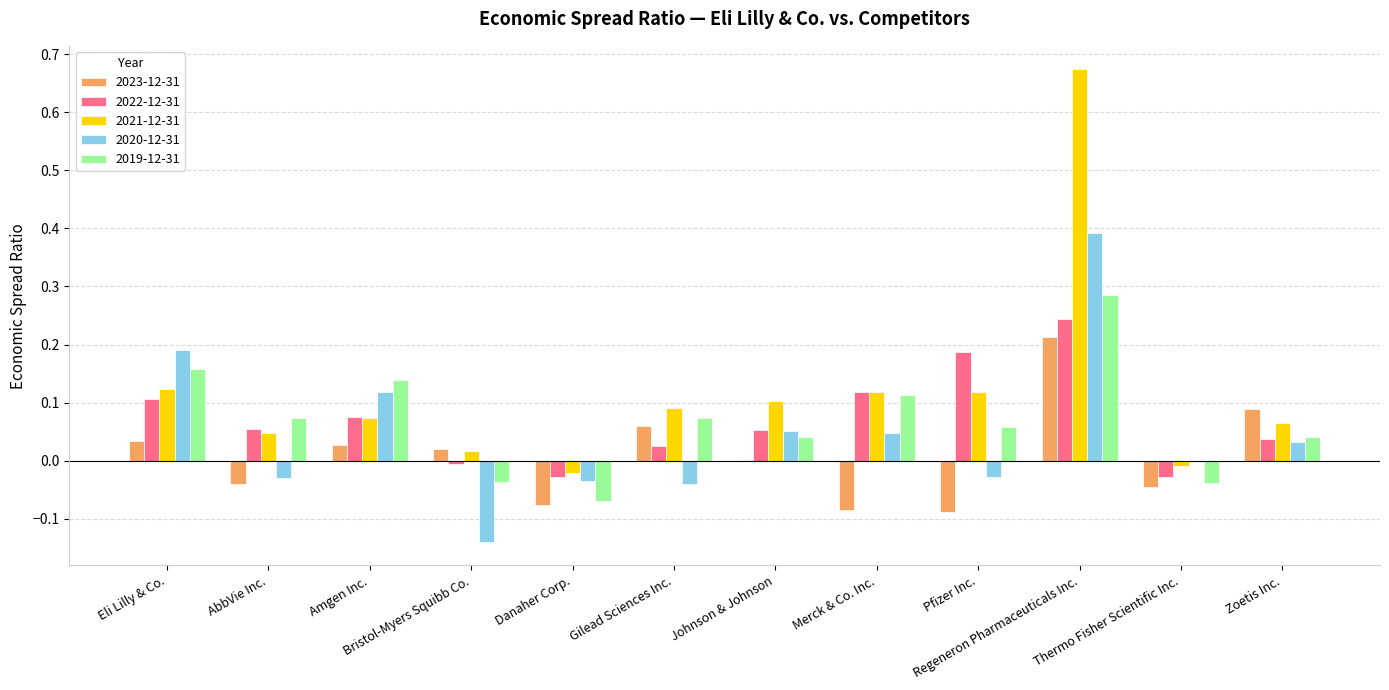

Which series has the largest total across all categories?

2021-12-31